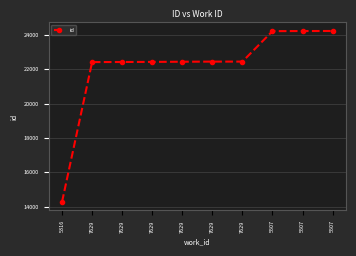

What is the average value?

22150